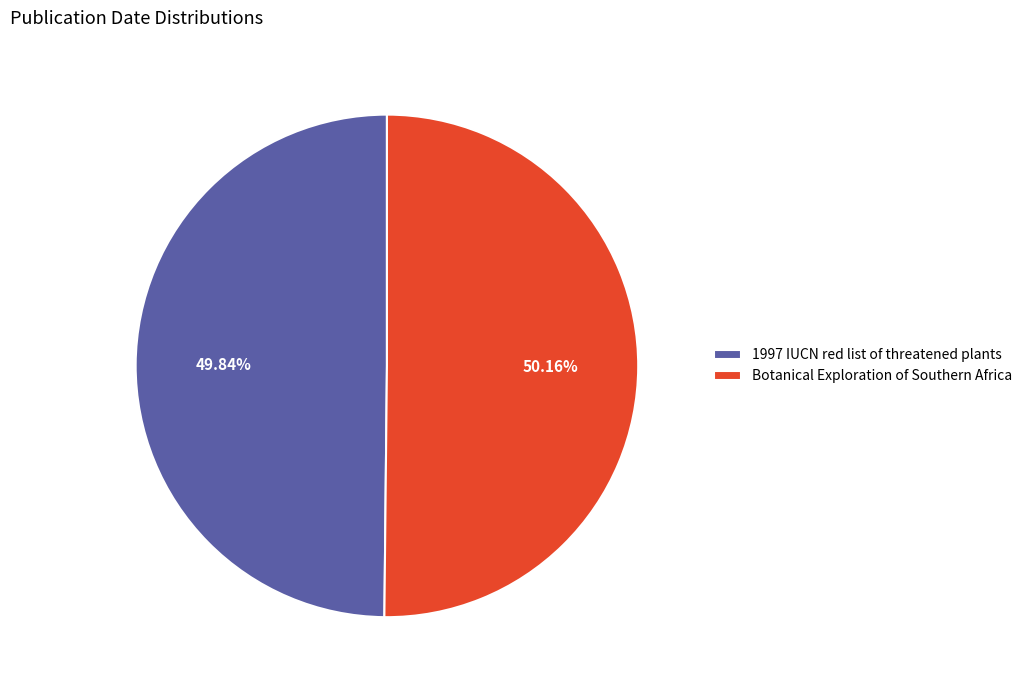

The Botanical Exploration of Southern Africa slice represents 40% of the pie. True or false?

False